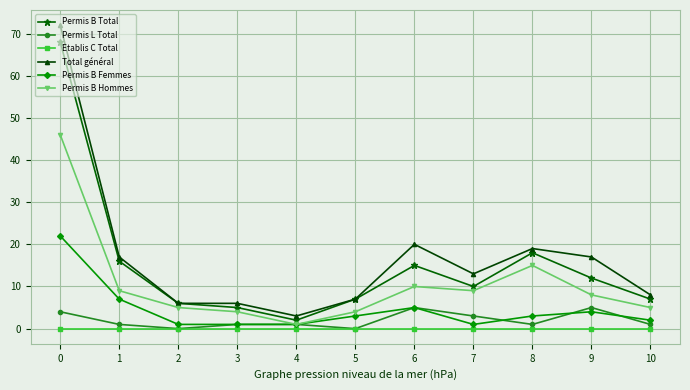

True or false: Permis B Hommes has more than 0 points higher than both neighbors.

True